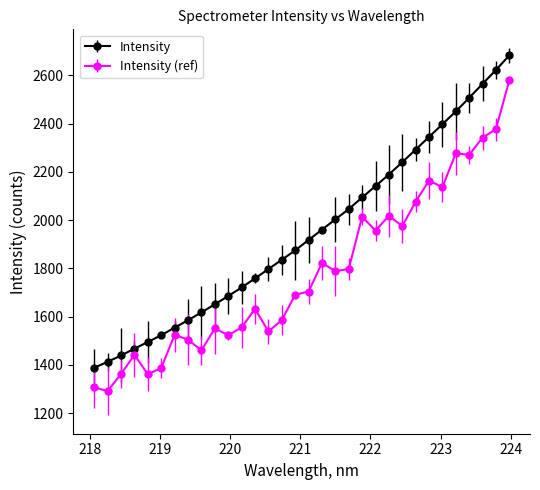

What is the minimum value for Intensity (ref)?

1291.2